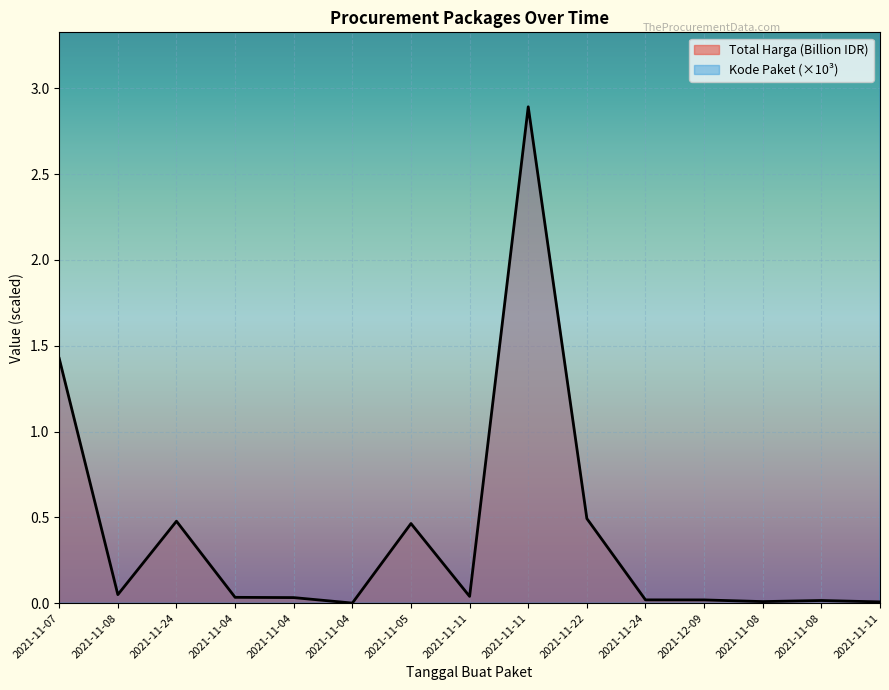

How many lines are shown in the chart?

2